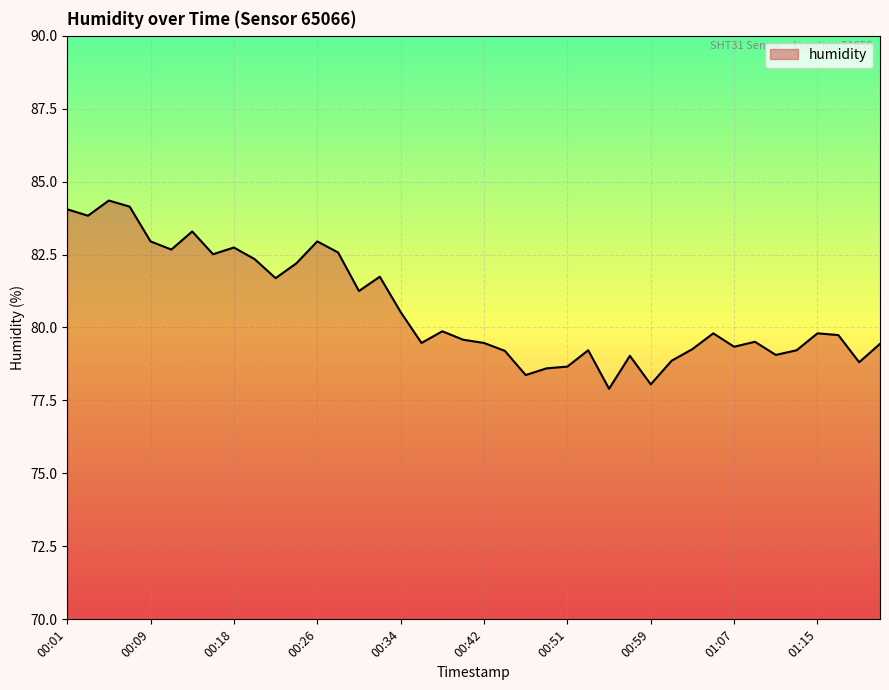

What is the minimum value shown in the chart?

77.9